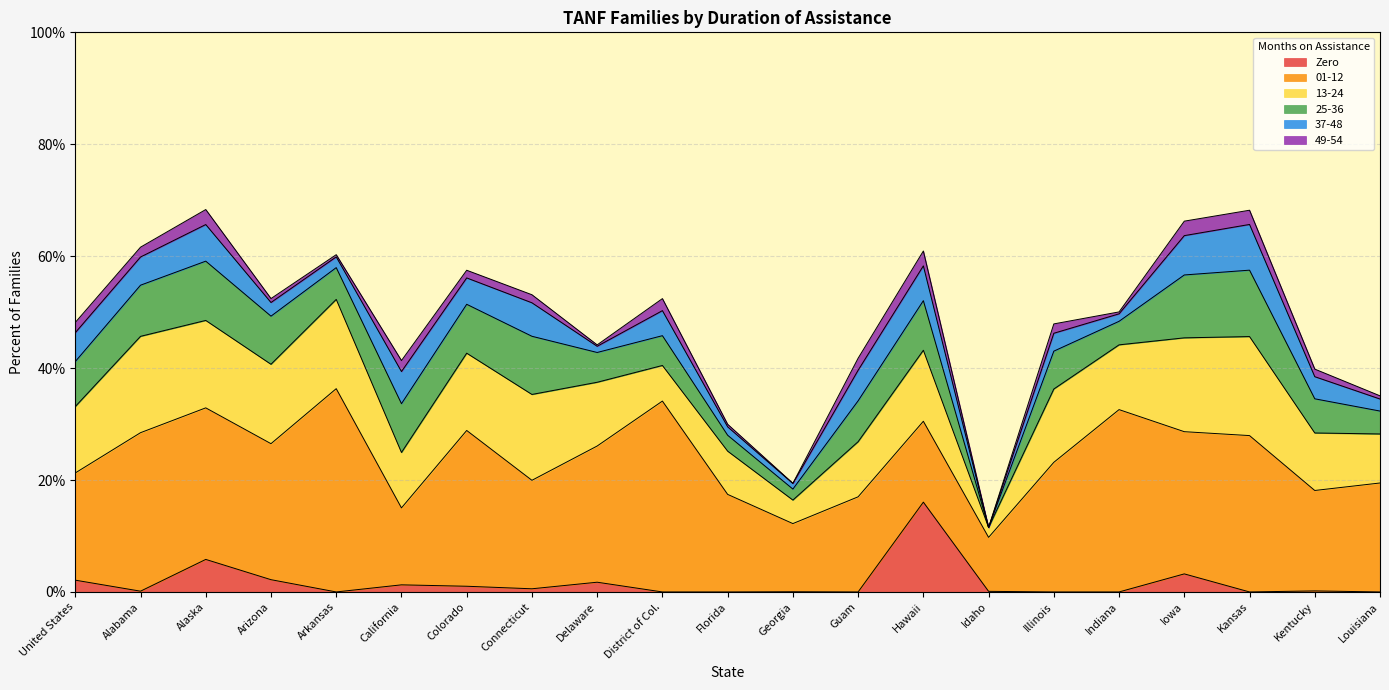

True or false: 13-24 has a value of 0.0 at Idaho.

False